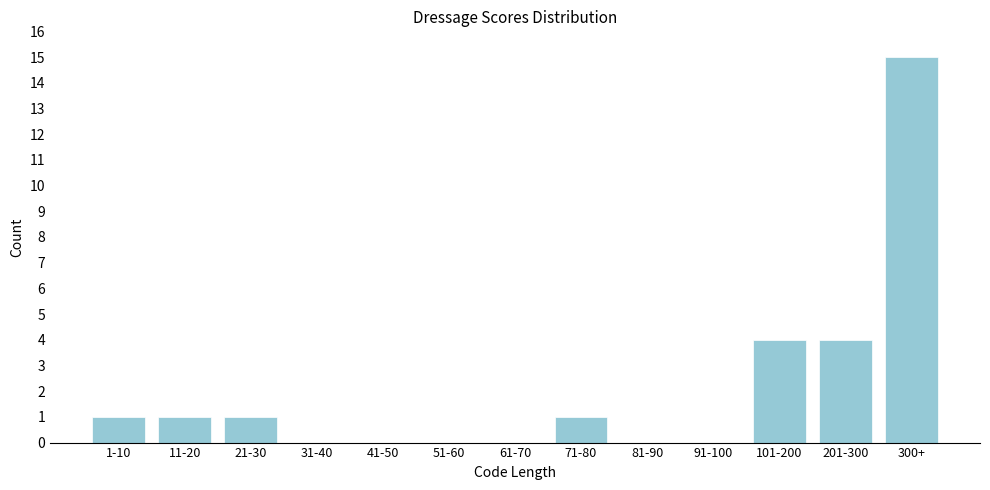

Reading left to right, list all the values displayed in this chart.

1-10=1	11-20=1	21-30=1	31-40=0	41-50=0	51-60=0	61-70=0	71-80=1	81-90=0	91-100=0	101-200=4	201-300=4	300+=15